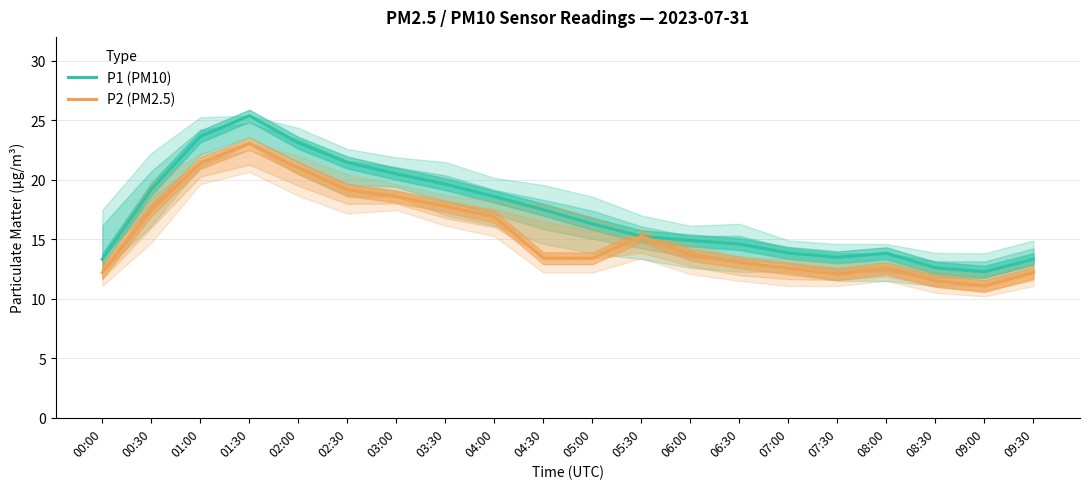

List the labels in order of P1 (PM10) value, smallest first.

09:00, 08:30, 00:00, 09:30, 07:30, 08:00, 07:00, 06:30, 06:00, 05:30, 05:00, 04:30, 04:00, 00:30, 03:30, 03:00, 02:30, 02:00, 01:00, 01:30